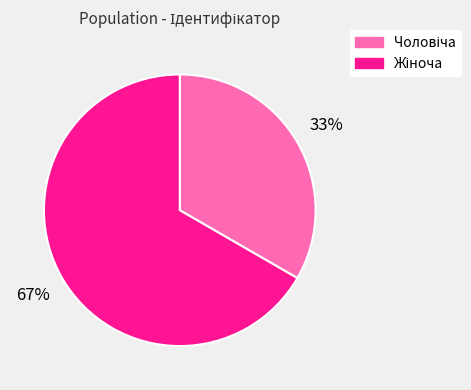

Does any single category account for the majority?

Yes